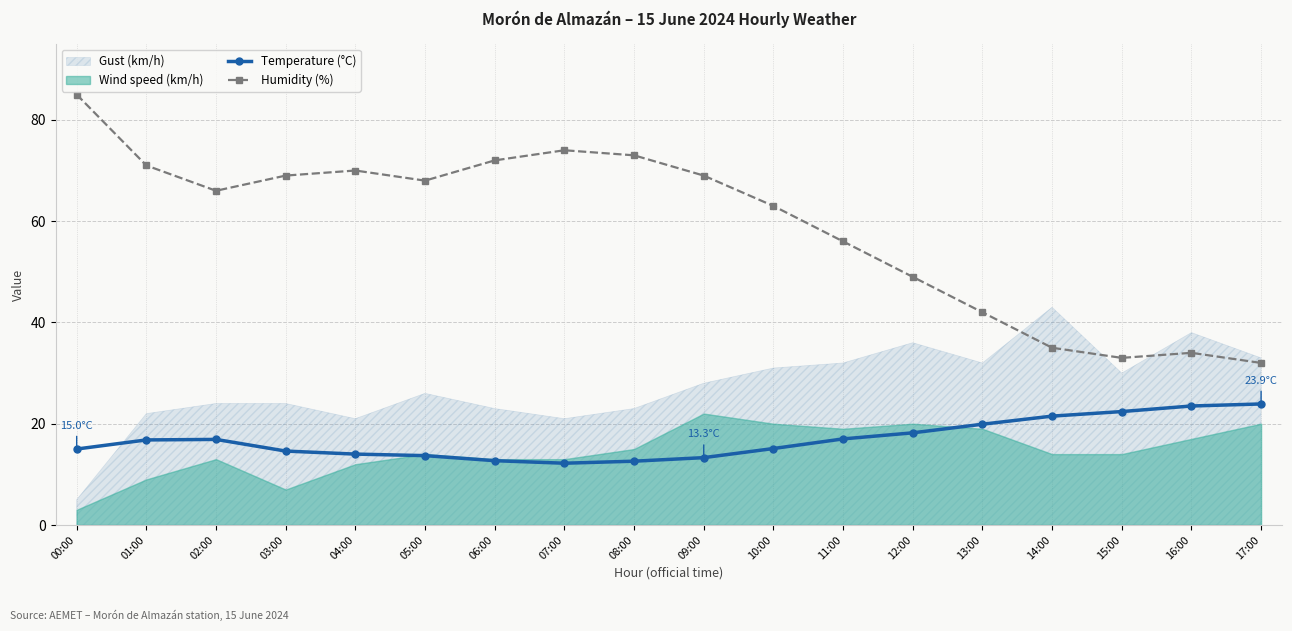

The Temperature (°C) series shows 4.2 at 05:00. True or false?

False